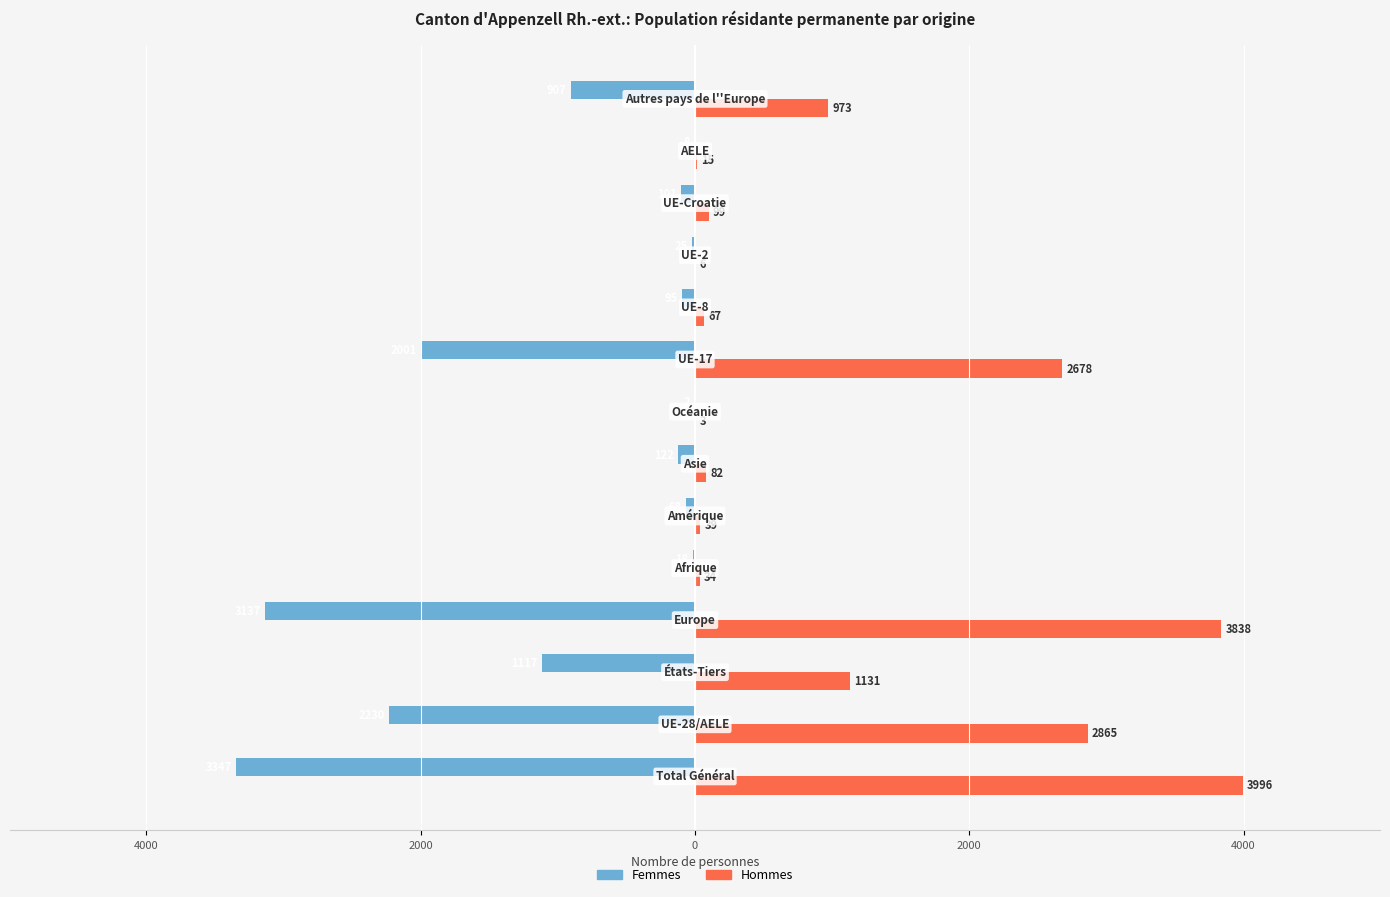

What are all the series names shown in the legend?

Femmes, Hommes